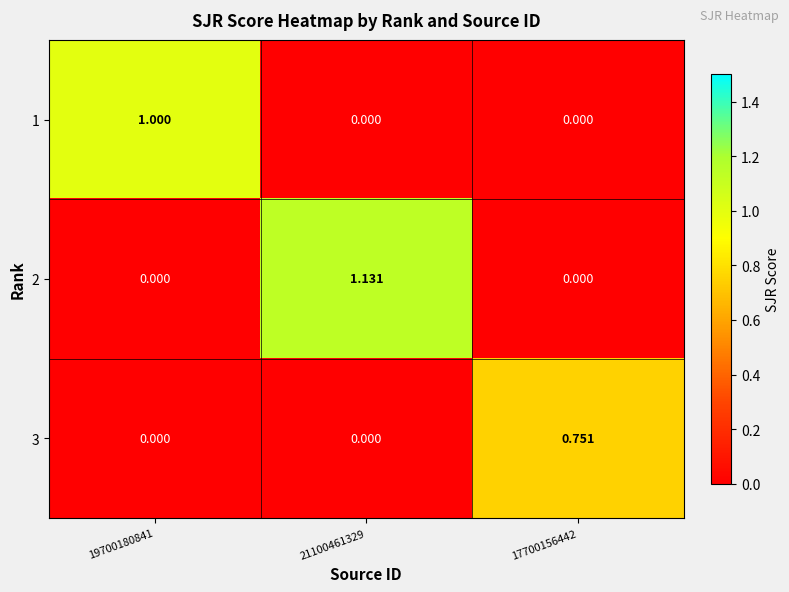

At which category does the chart reach its peak across all series?

21100461329